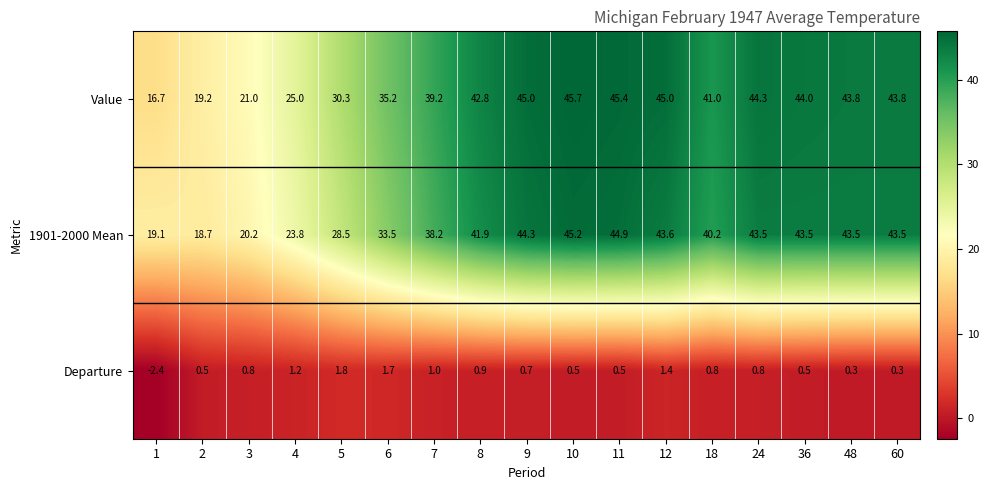

What is the minimum value for Departure?

-2.4